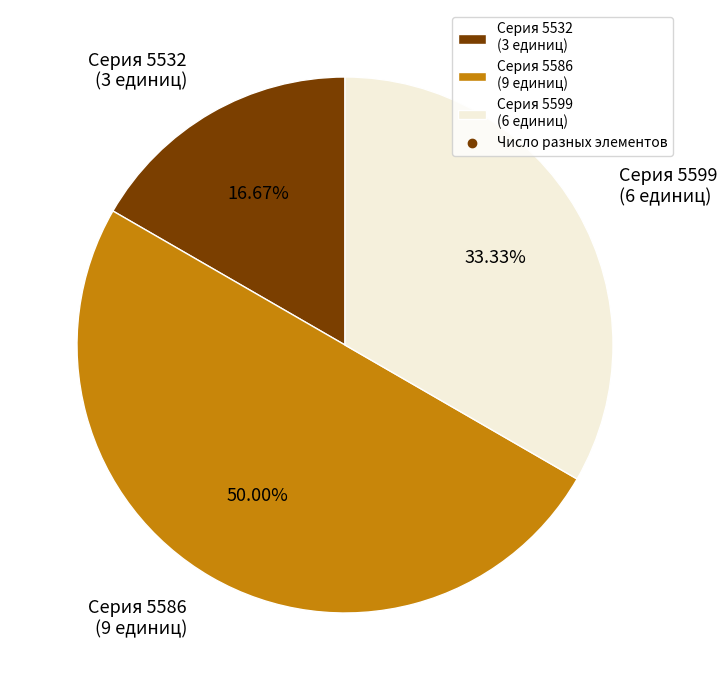

Rank the categories by value from lowest to highest.

Серия 5532 (3 единиц), Серия 5599 (6 единиц), Серия 5586 (9 единиц)